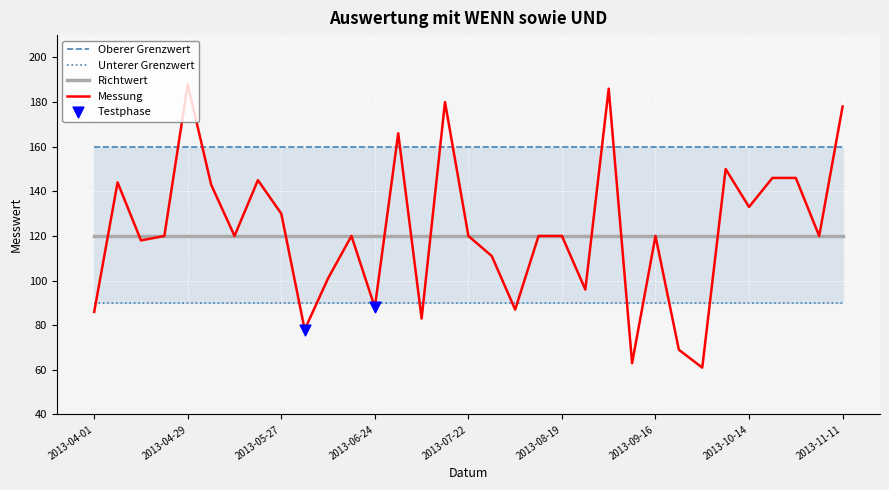

Is the value of Unterer Grenzwert at 2013-08-05 greater than the value of Oberer Grenzwert at 2013-04-08?

No